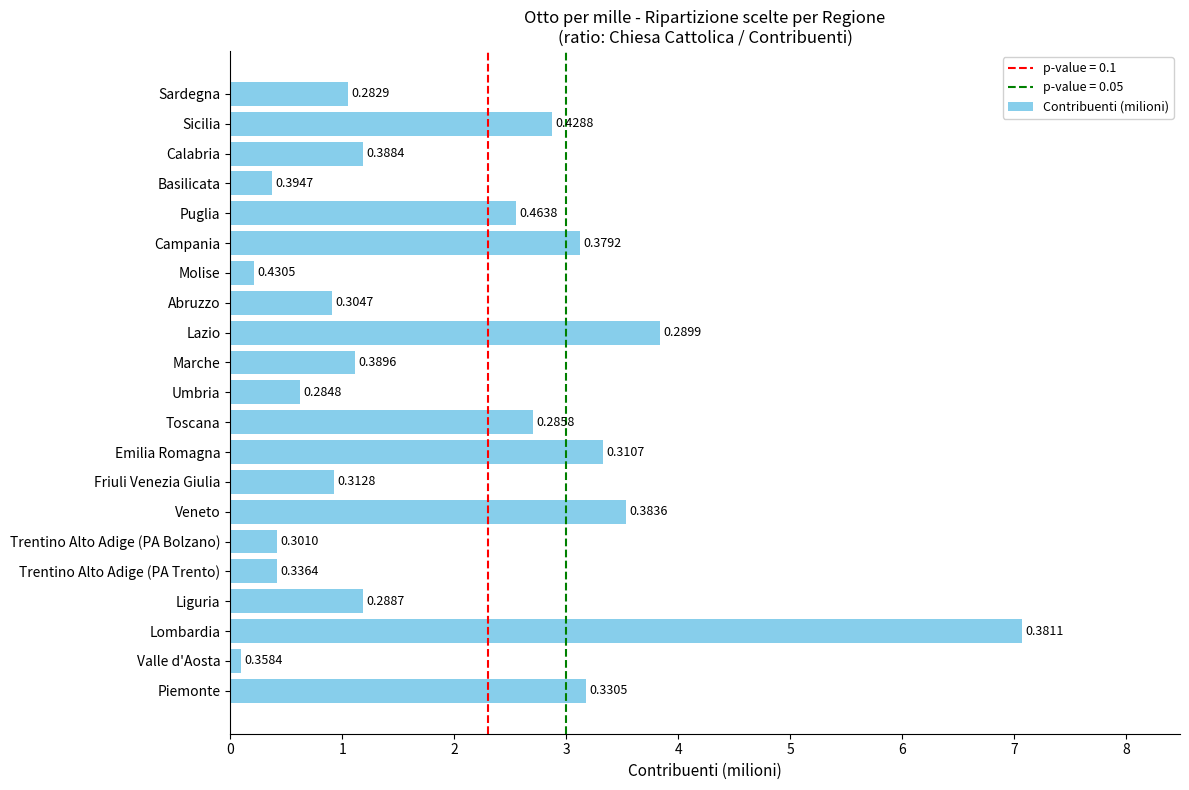

How many bars are there in total?

21